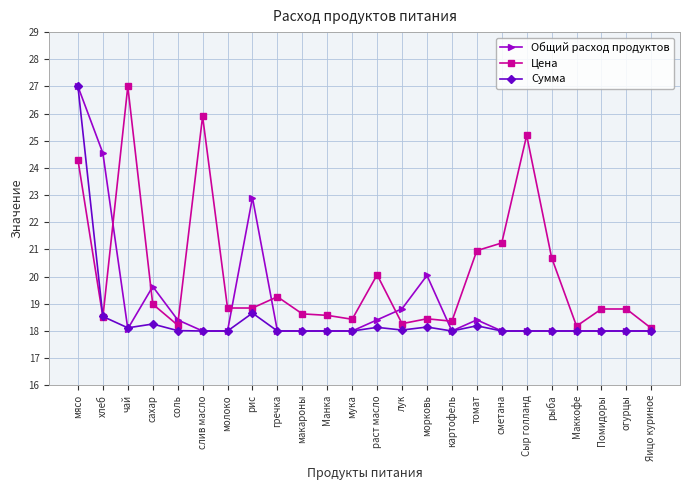

The value of Общий расход продуктов at томат is 18.4. True or false?

True